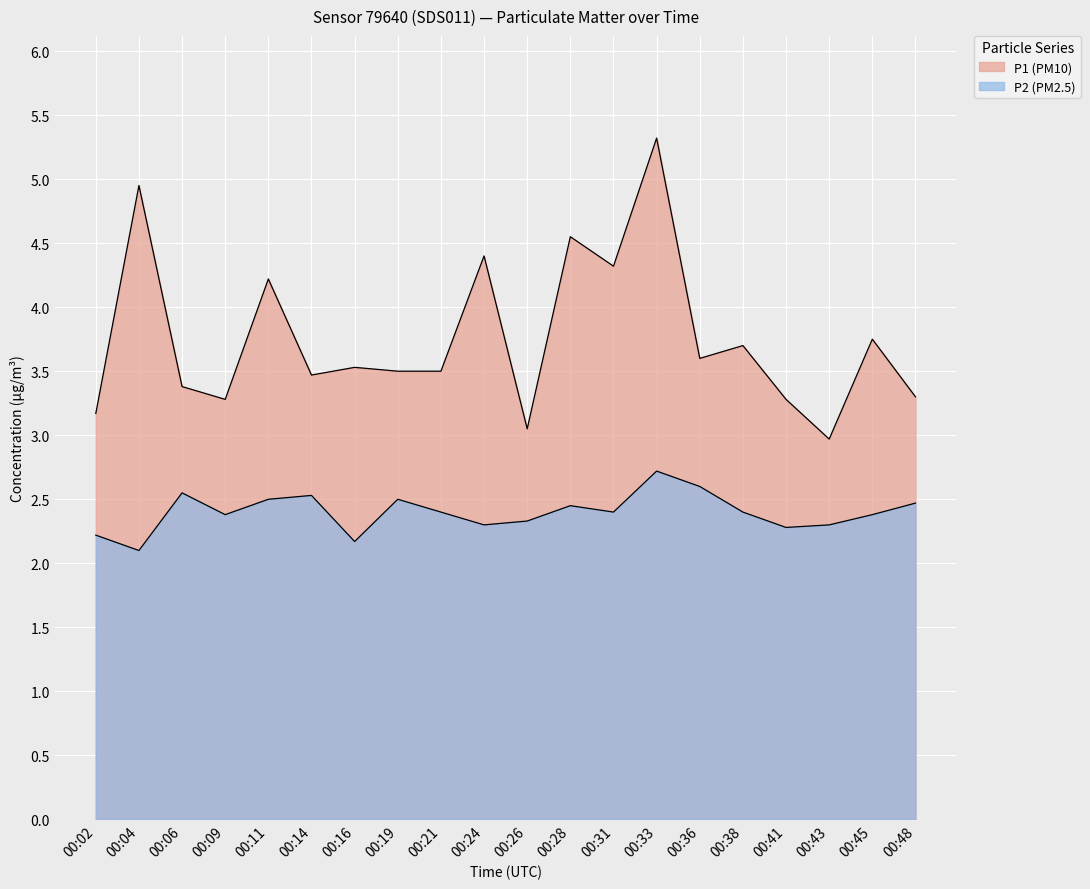

True or false: P2 and P1 intersect in this chart.

False